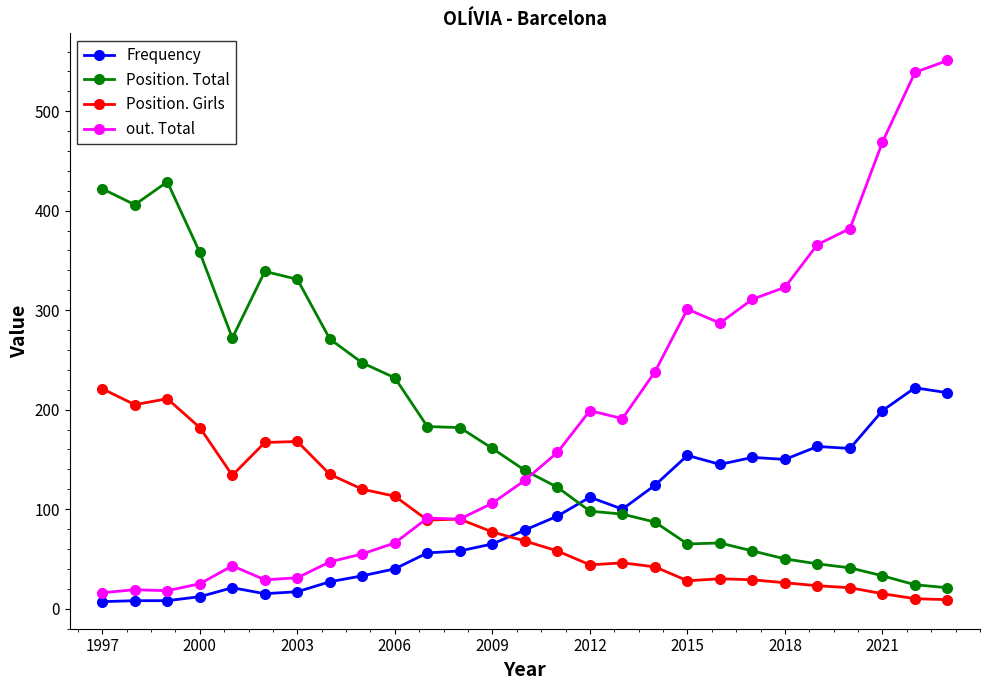

How many series are shown in this chart?

4